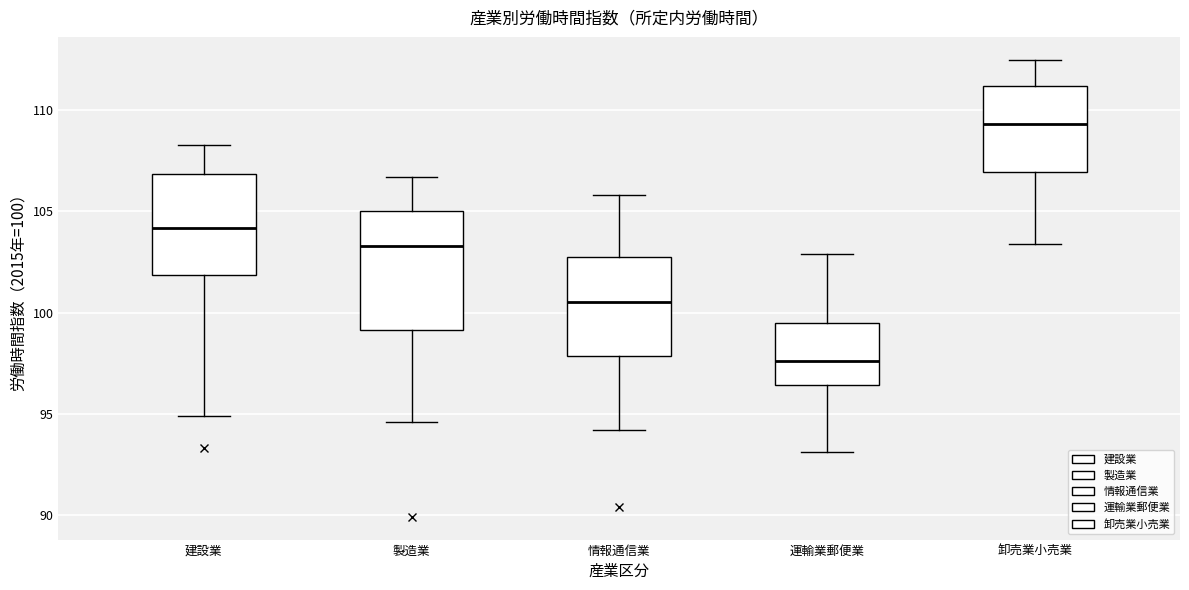

Where does the lower whisker of the box for 卸売業小売業 end on the y-axis? The values are not printed on the chart, so give them approximately, as read against the axis.

103.5